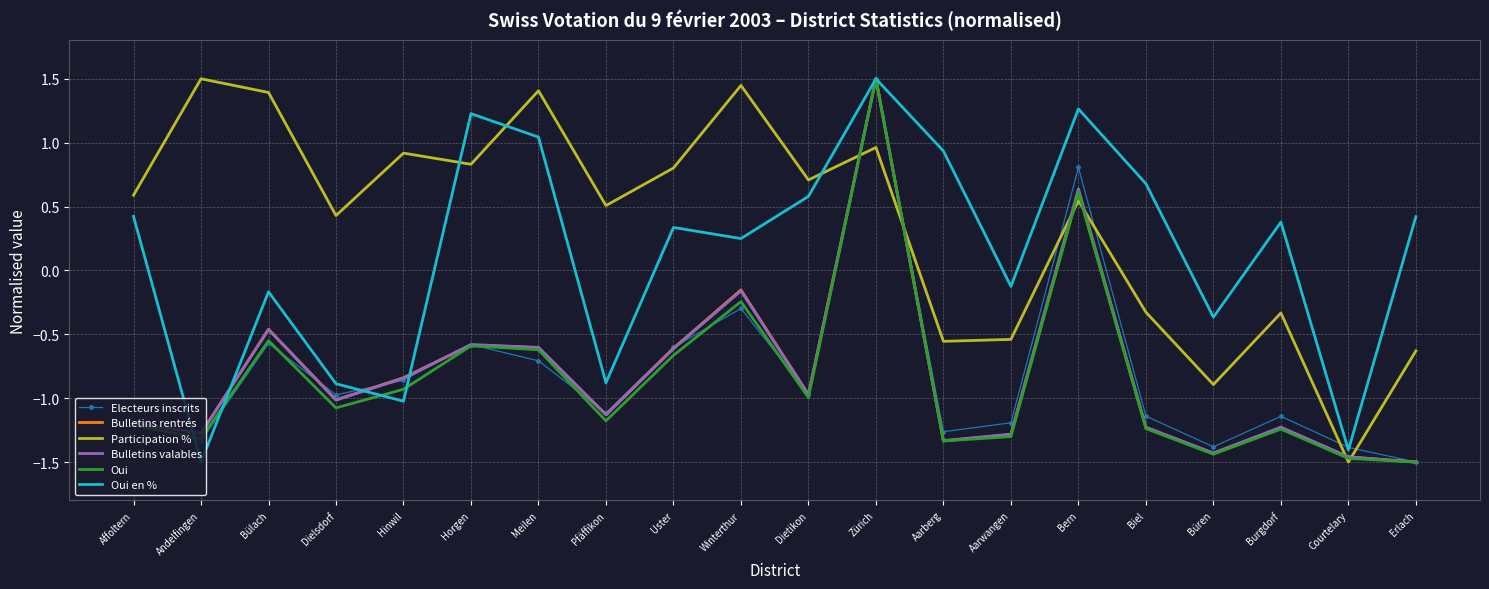

What is the maximum value shown in the chart?

1.5